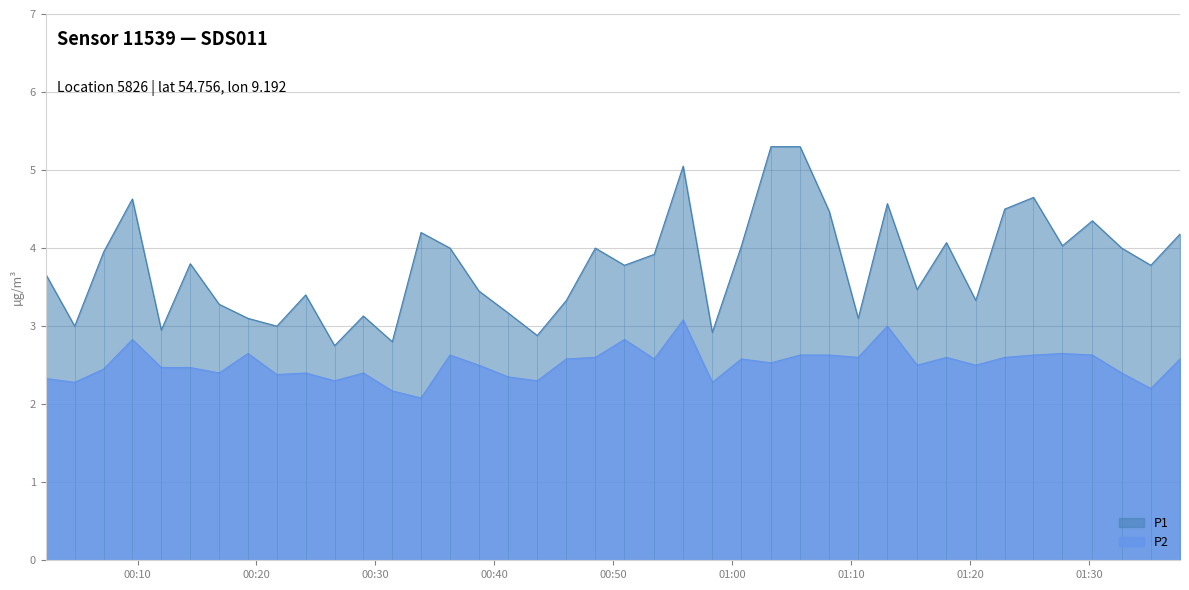

What is the difference between the second highest and minimum values in the P2 series?

0.9